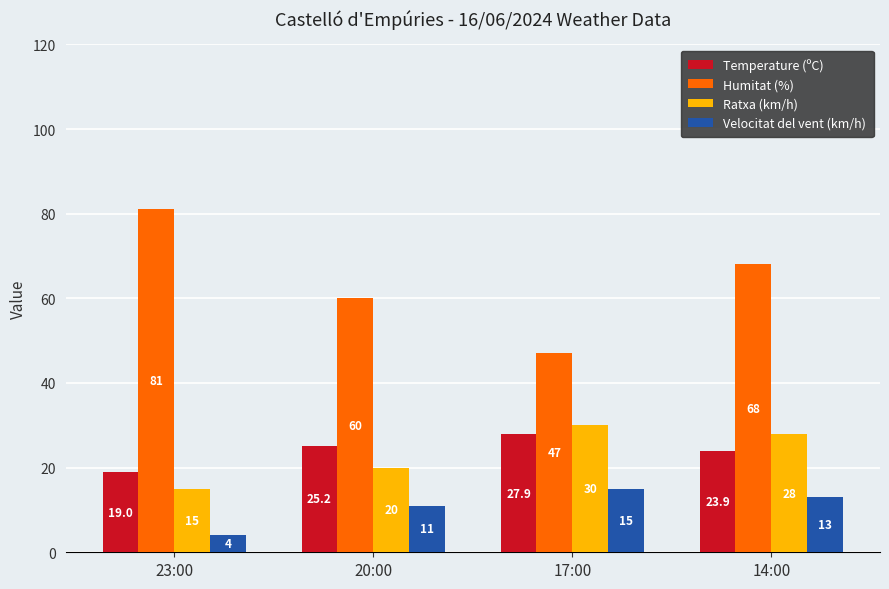

At which label is Humitat (%) closest to 64?

20:00